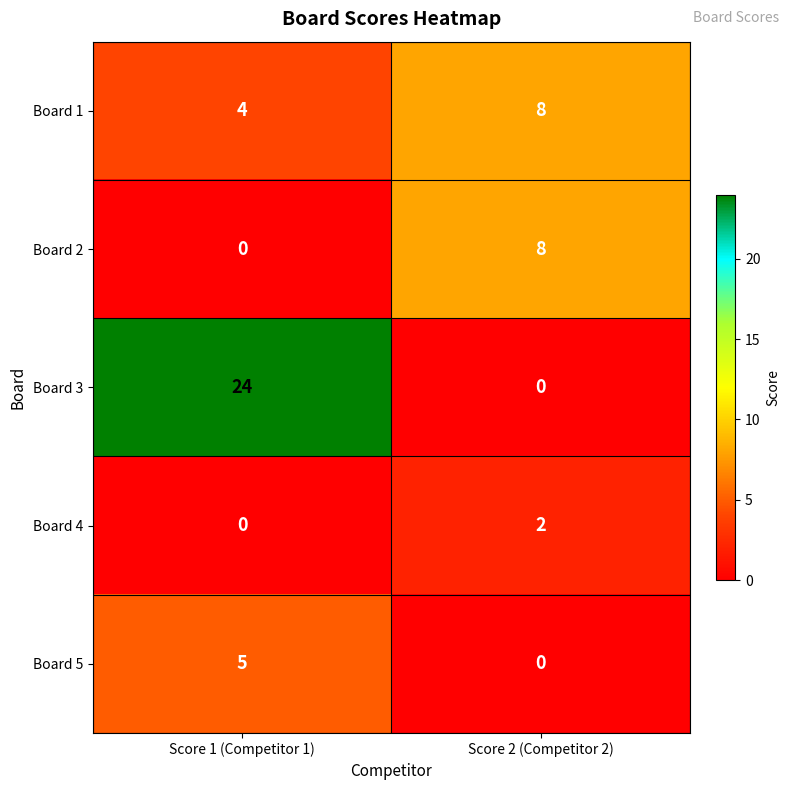

Which series has the largest total across all categories?

Board 3